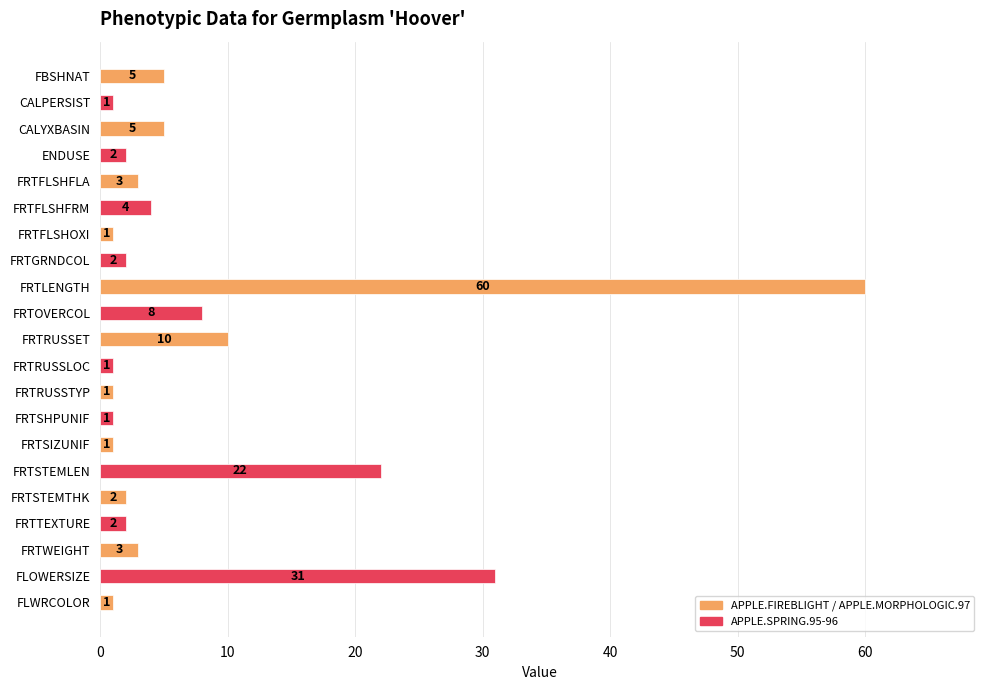

At which category does the chart reach its peak across all series?

FRTLENGTH